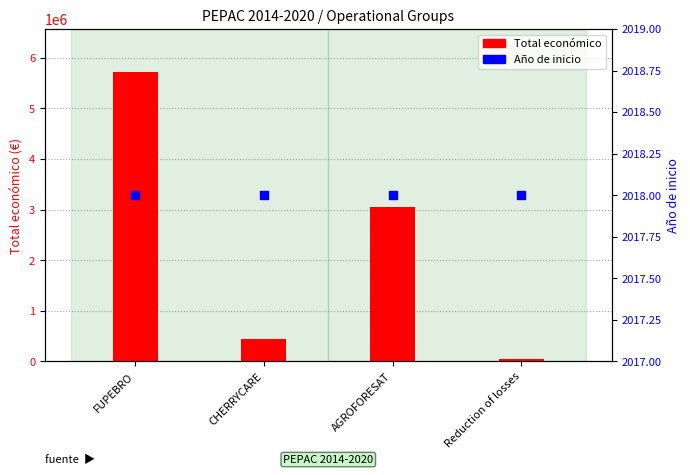

Which series contains the highest Y value?

Total económico